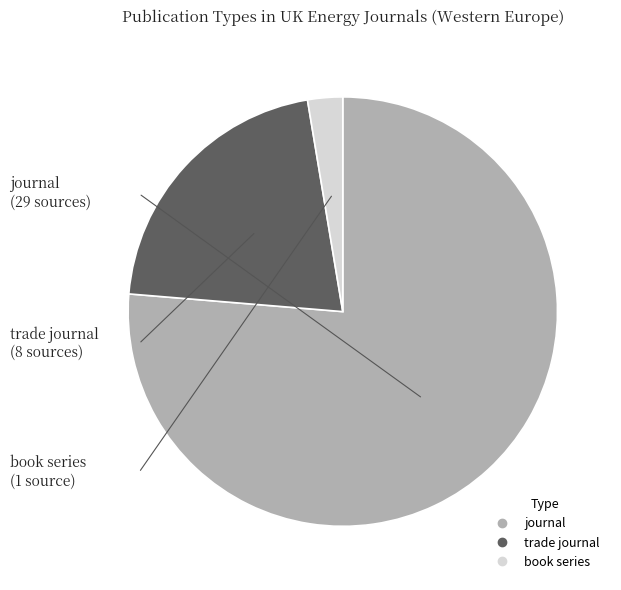

How many slices are in this pie chart?

3